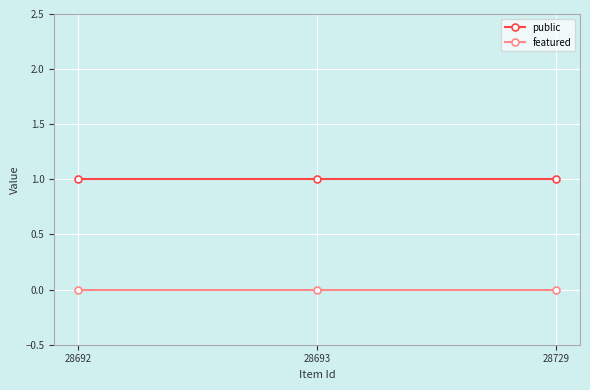

What is the value of the public point at the 2nd from the left?

1